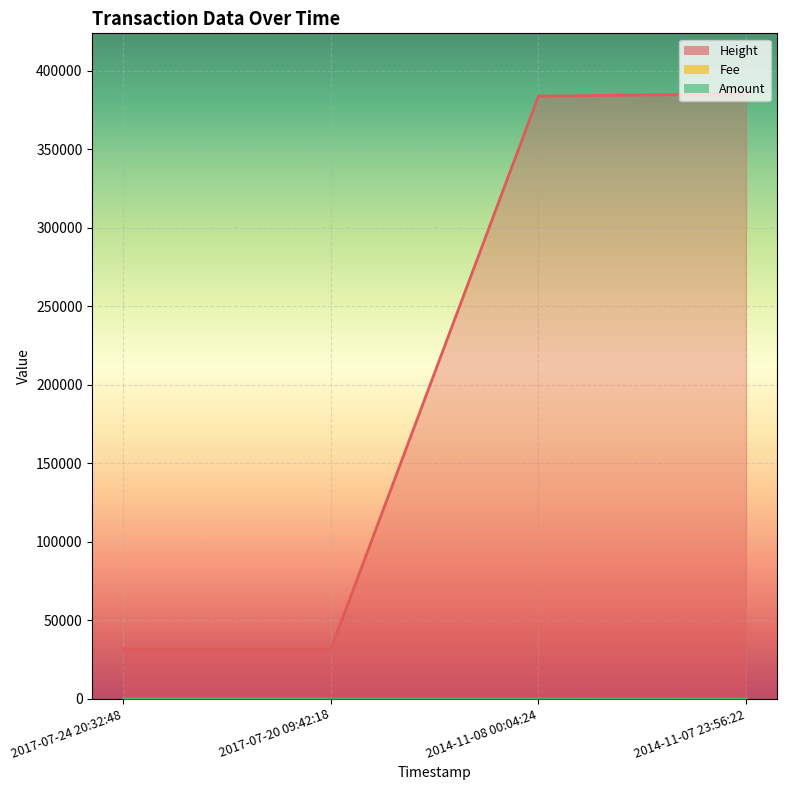

Reading left to right, list all the values displayed in this chart.

Amount: 2014-11-07 23:56:22=0	2014-11-08 00:04:24=0	2017-07-20 09:42:18=0	2017-07-24 20:32:48=2
Fee: 2014-11-07 23:56:22=1	2014-11-08 00:04:24=1	2017-07-20 09:42:18=1	2017-07-24 20:32:48=1
Height: 2014-11-07 23:56:22=385227	2014-11-08 00:04:24=383749	2017-07-20 09:42:18=31652	2017-07-24 20:32:48=31650